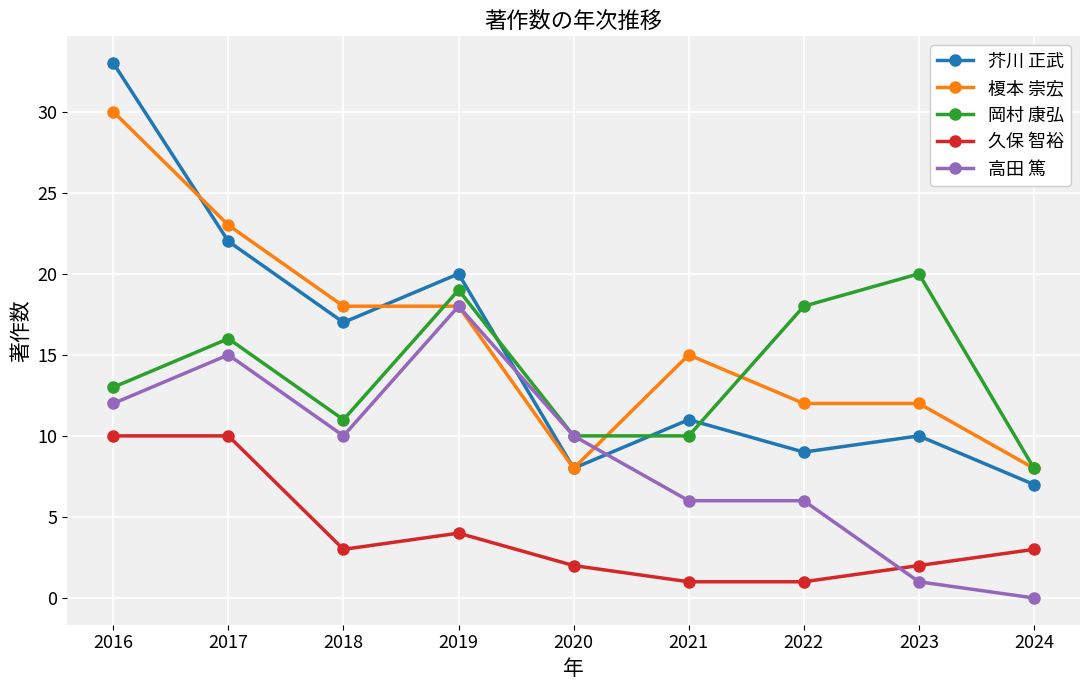

True or false: 岡村 康弘 has more than 0 interior local peaks.

True